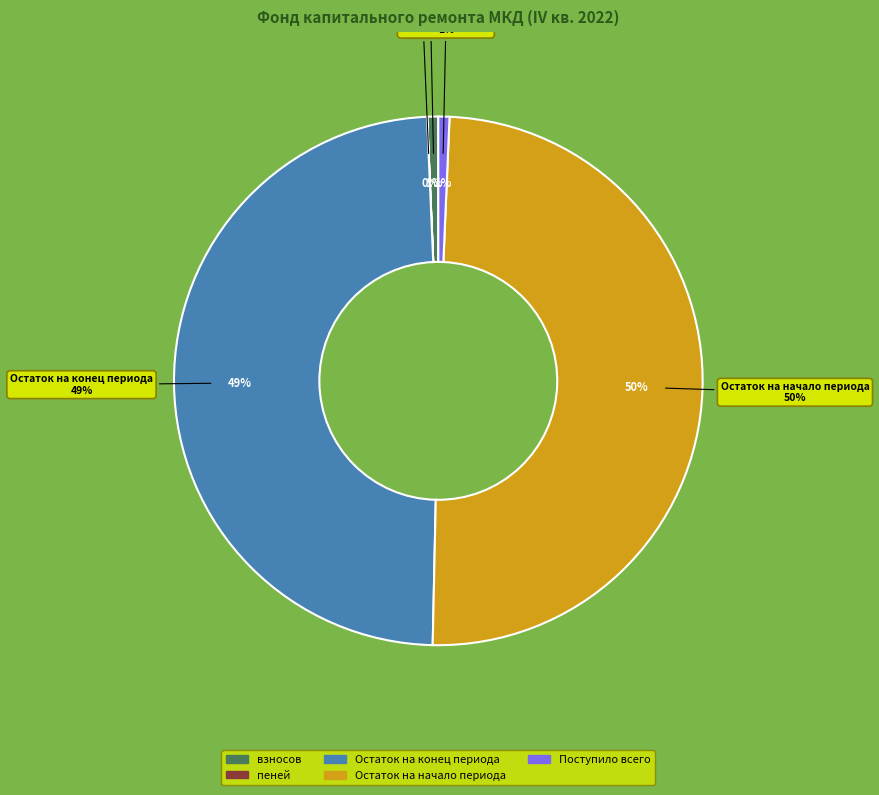

What percentage is the Поступило всего slice, to the nearest percent?

1%